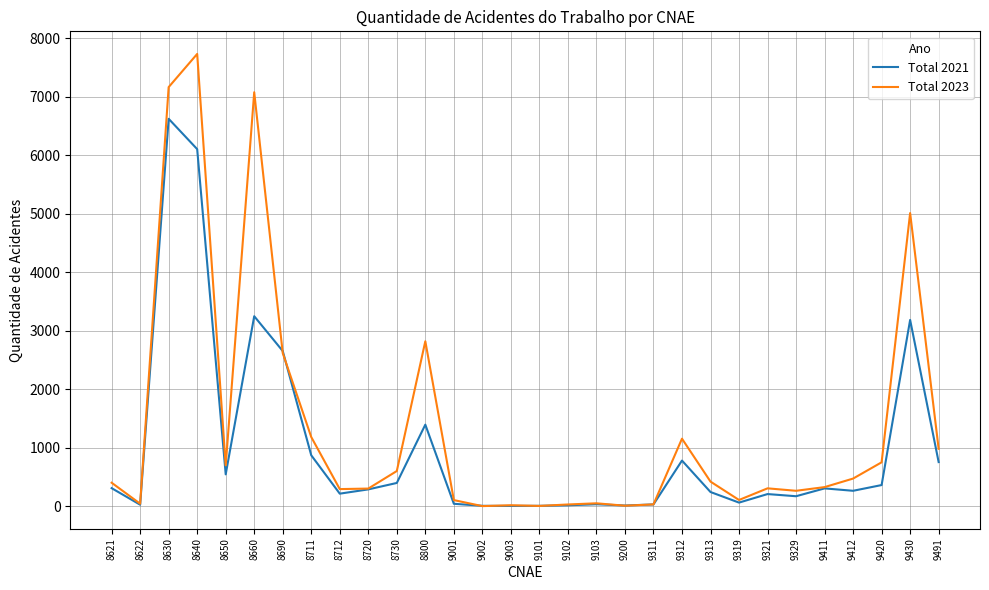

List the series in order of their overall mean, highest first.

Total 2023, Total 2021